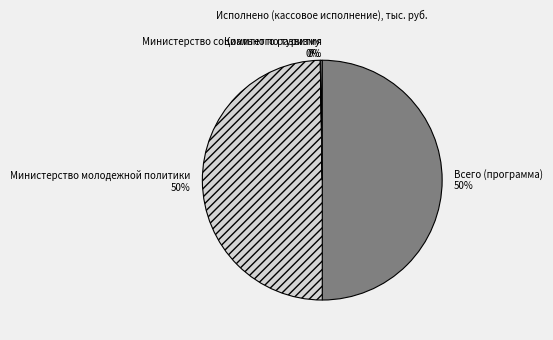

True or false: Министерство молодежной политики accounts for 50% of the total.

True